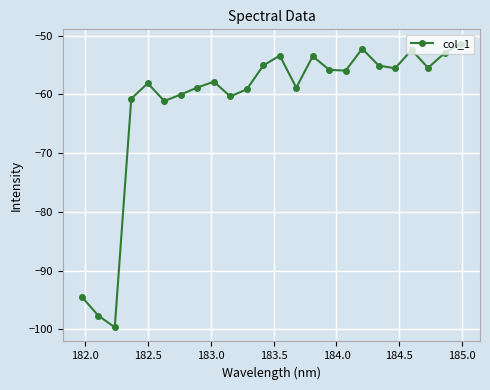

What is the value of the 9th point from the left?

-57.8